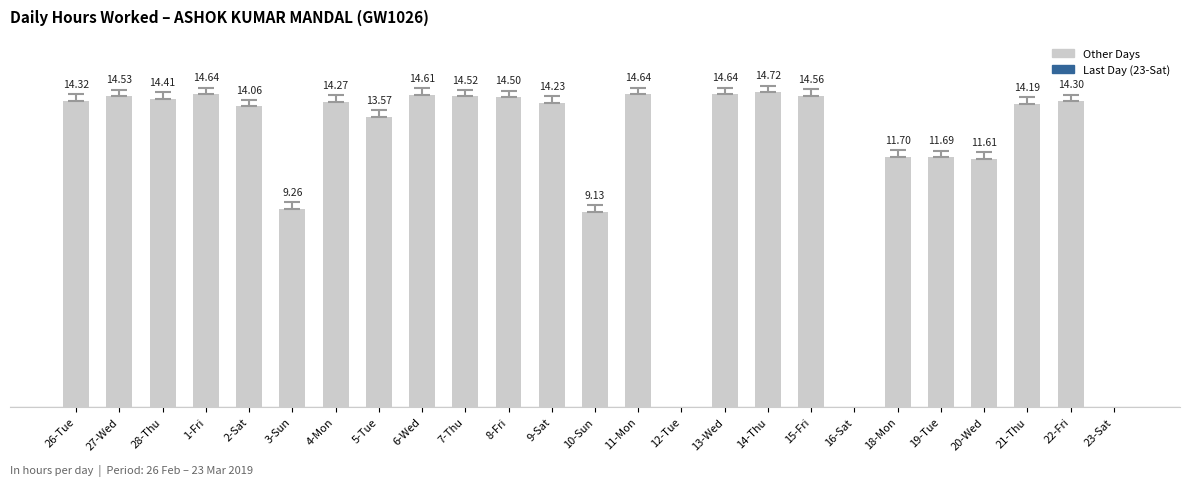

At which label does the data first exceed 14?

26-Tue